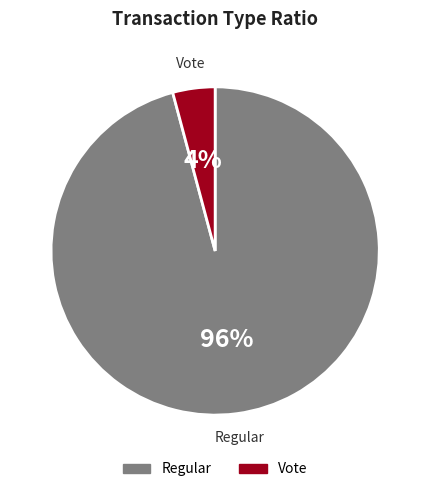

What is the majority slice?

Regular